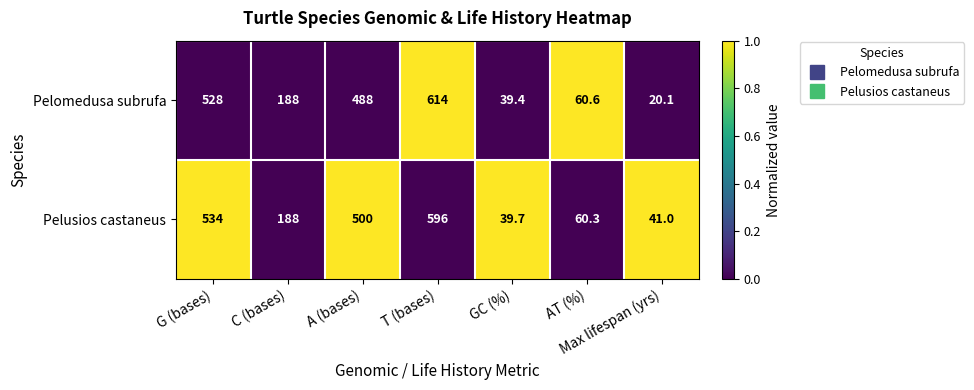

Between G (bases) and C (bases), which series saw the biggest shift?

Pelusios castaneus